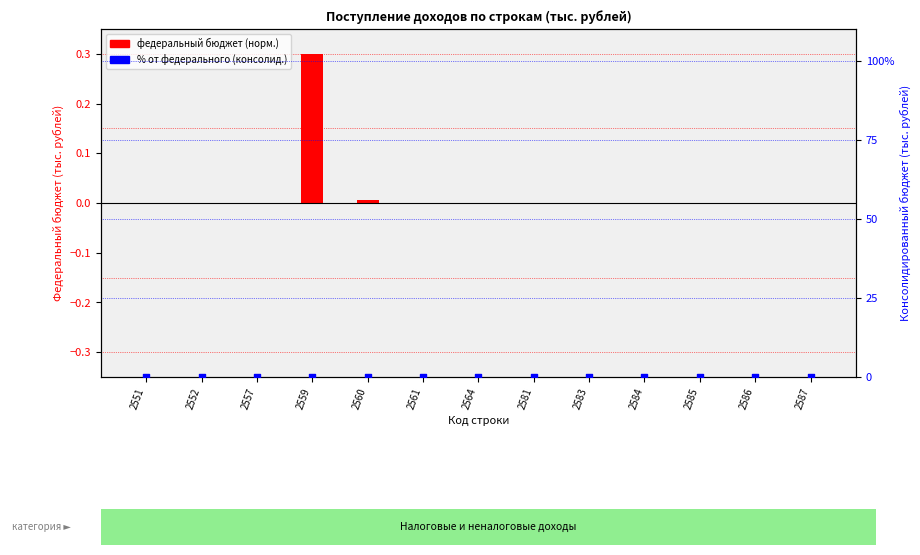

Which series has the largest total across all categories?

federal budget (normalized)